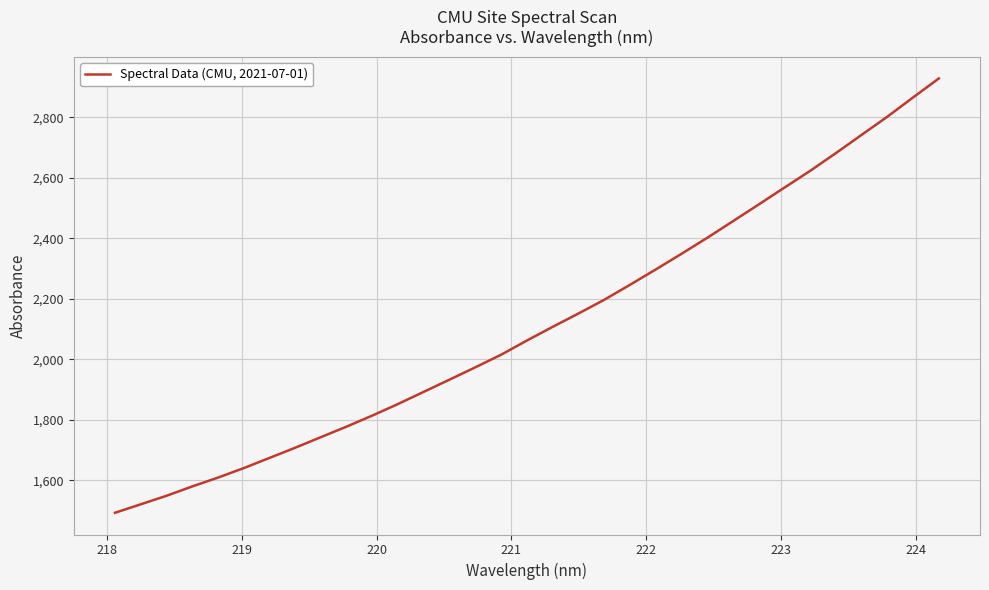

What is the maximum value shown in the chart?

2928.0